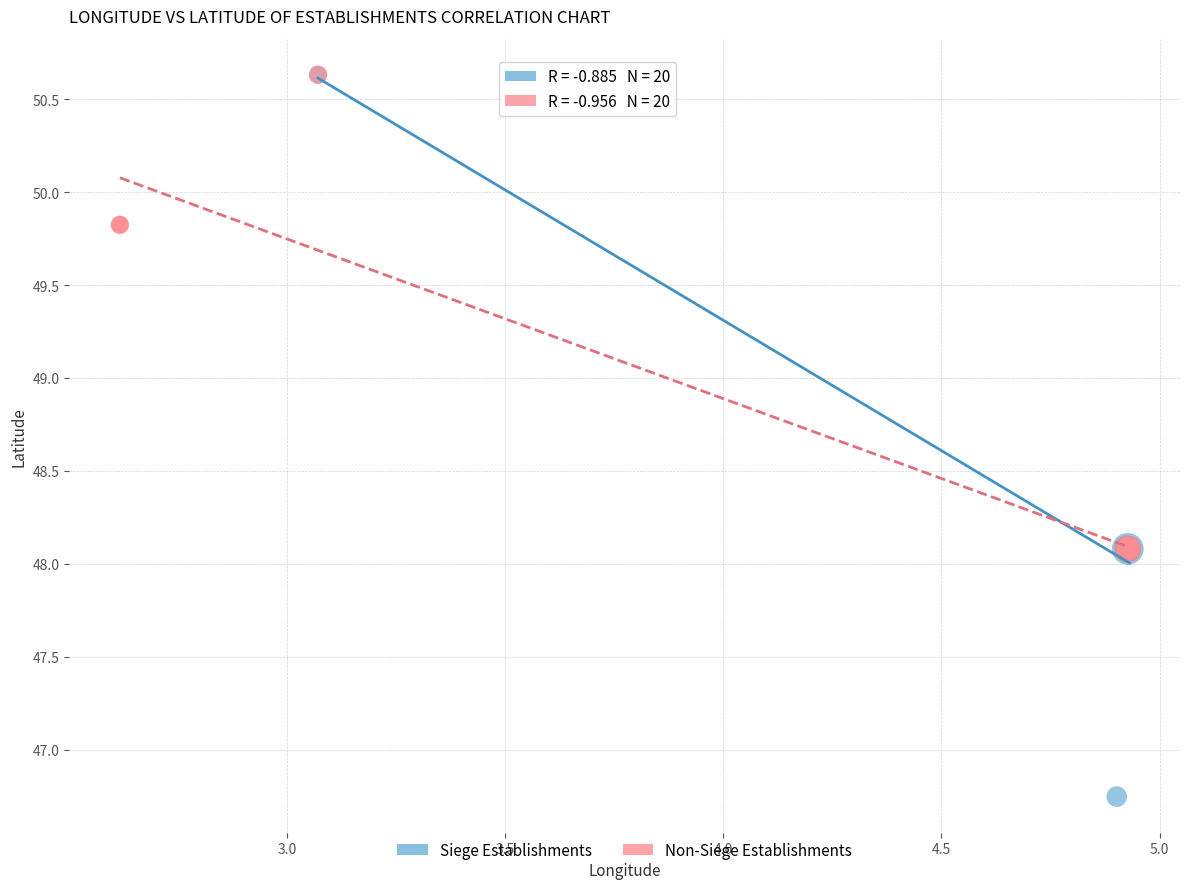

Which series contains the lowest Y value?

Siege Establishments